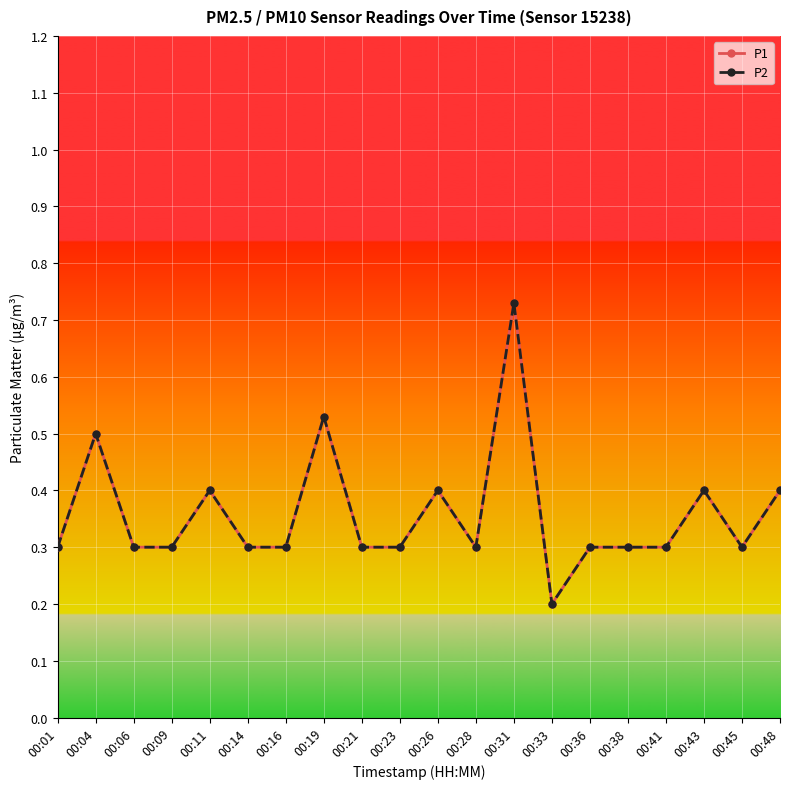

Is this an area chart (filled region under the line)?

No